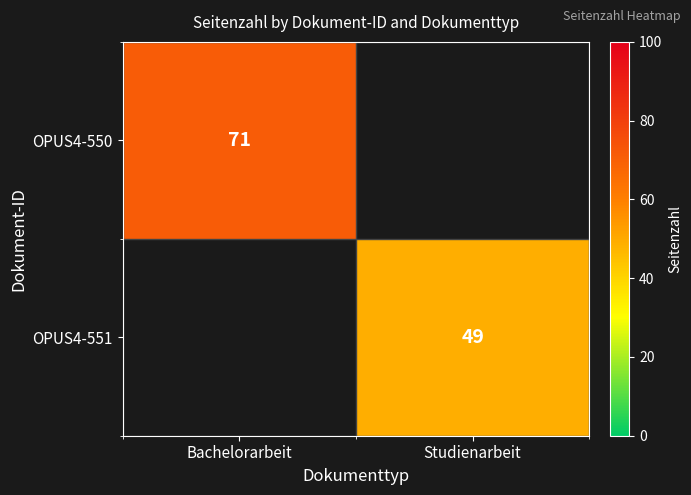

At how many categories does at least one series exceed 69?

1